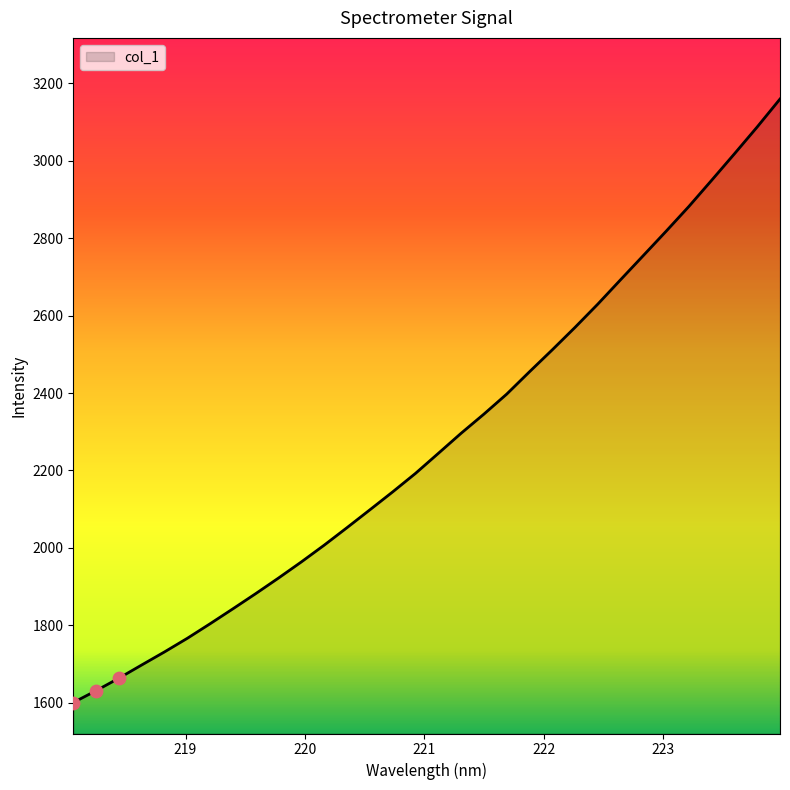

What is the maximum value shown in the chart?

3159.7